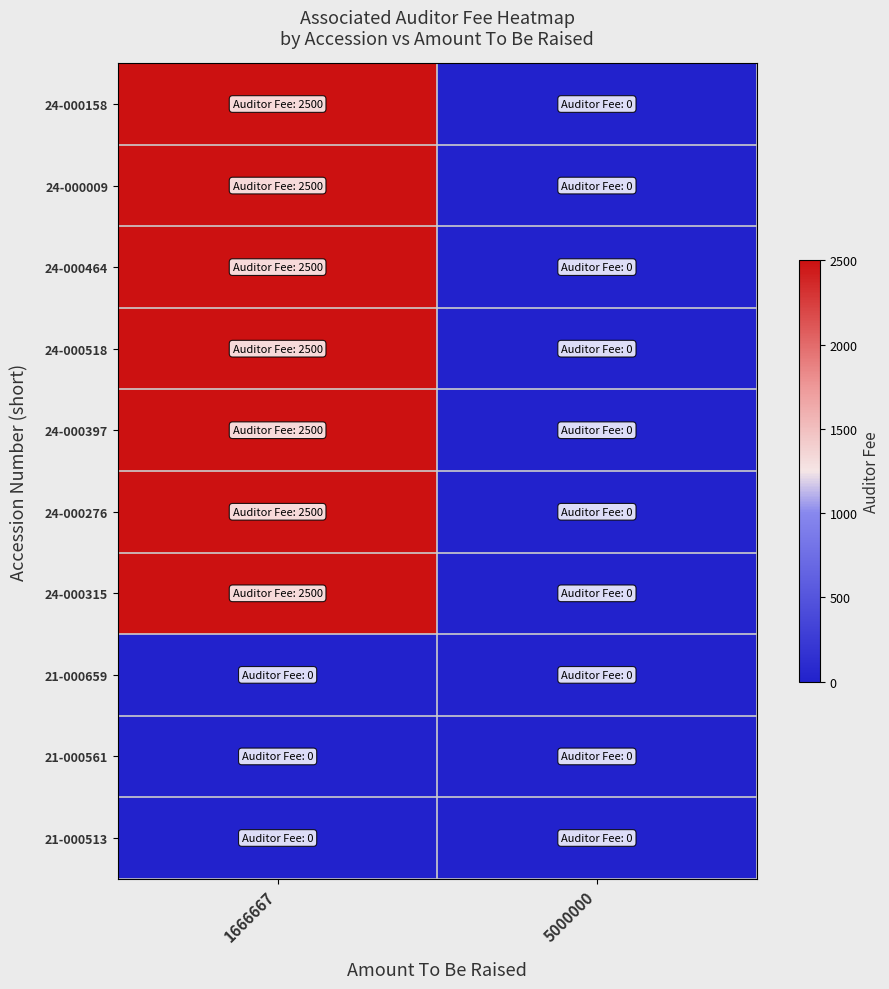

At which category is the sum across all series the highest?

1666667